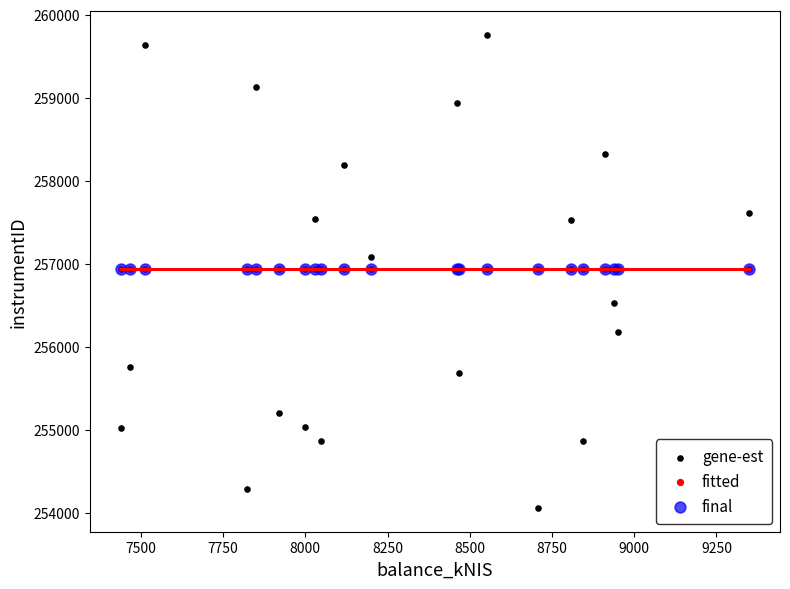

What are all the series names shown in the legend?

gene-est, fitted, final